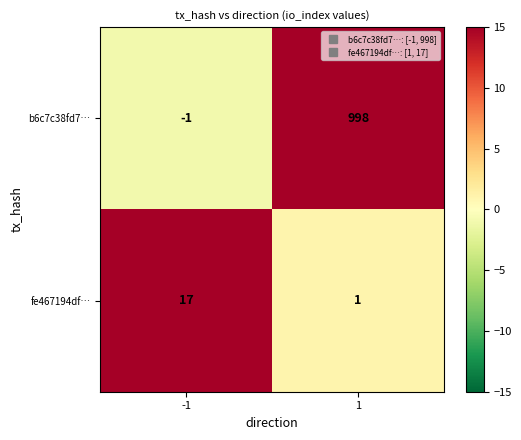

What is the spread (max minus min) of values at -1?

18